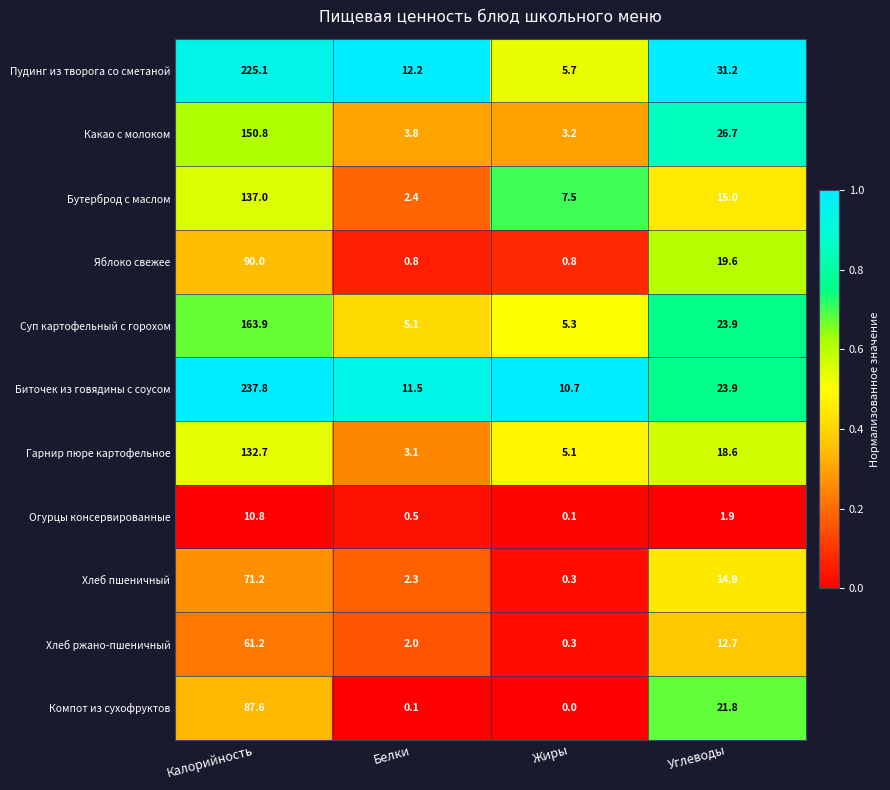

How many data points does each series have?

4